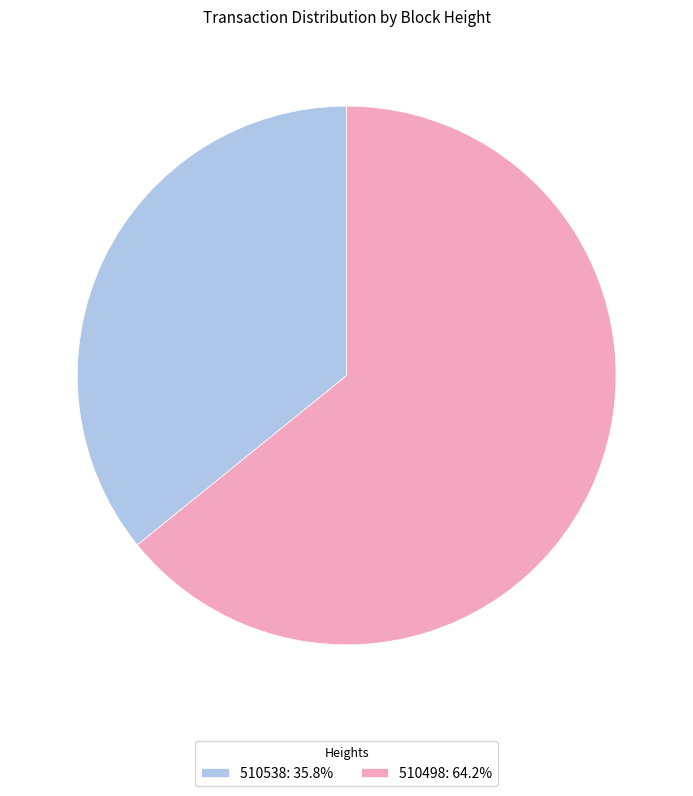

Approximately how many times larger is the value at 510498 compared to 510538?

1.8